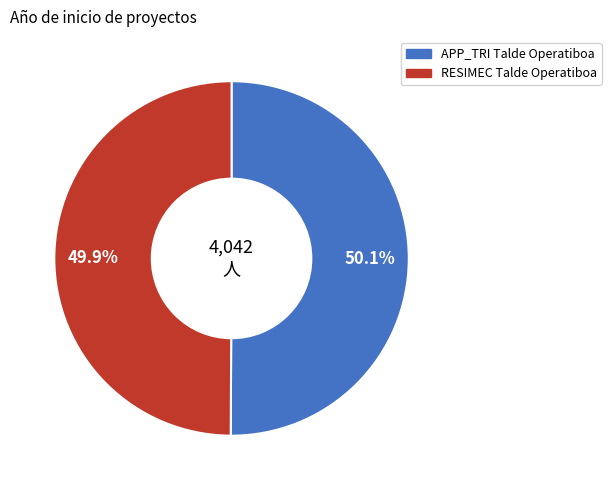

To the nearest percent, what portion does RESIMEC Talde Operatiboa represent?

50%